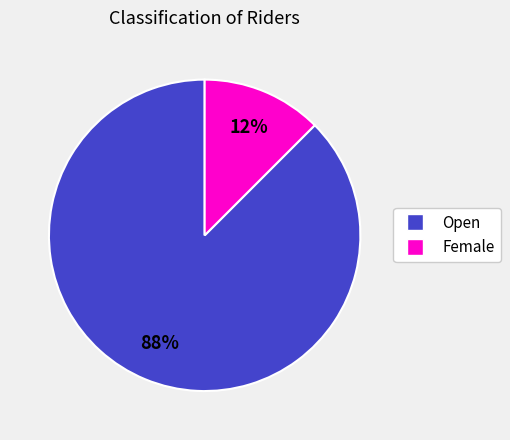

To the nearest percent, what is the average slice percentage?

50%